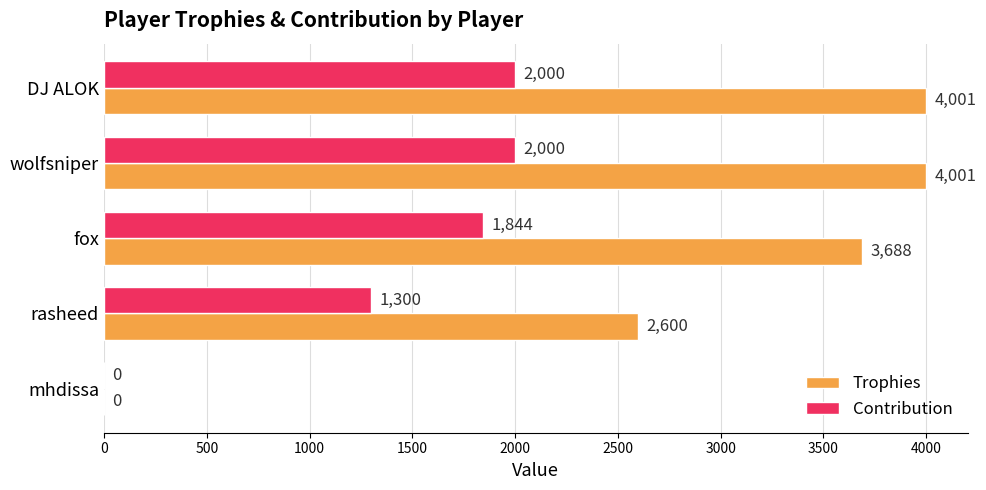

Which series has the largest total across all categories?

Trophies